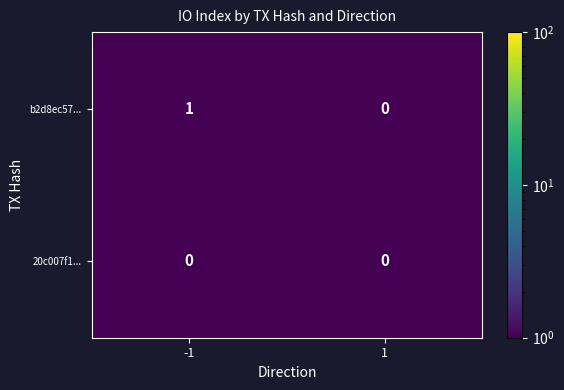

List the series in order of their peak value, highest first.

b2d8ec57..., 20c007f1...